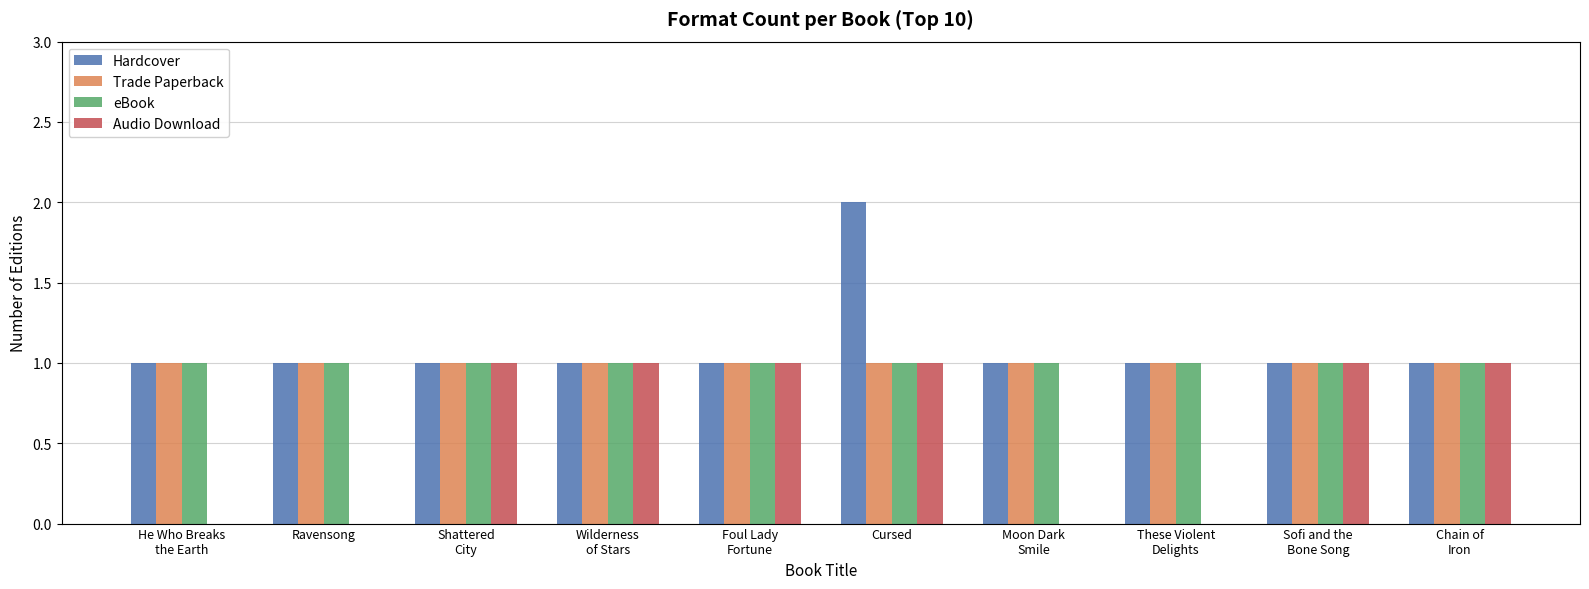

Reading left to right, what are all the values shown in this chart?

Hardcover: He Who Breaks
the Earth=1	Ravensong=1	Shattered
City=1	Wilderness
of Stars=1	Foul Lady
Fortune=1	Cursed=2	Moon Dark
Smile=1	These Violent
Delights=1	Sofi and the
Bone Song=1	Chain of
Iron=1
Trade Paperback: He Who Breaks
the Earth=1	Ravensong=1	Shattered
City=1	Wilderness
of Stars=1	Foul Lady
Fortune=1	Cursed=1	Moon Dark
Smile=1	These Violent
Delights=1	Sofi and the
Bone Song=1	Chain of
Iron=1
eBook: He Who Breaks
the Earth=1	Ravensong=1	Shattered
City=1	Wilderness
of Stars=1	Foul Lady
Fortune=1	Cursed=1	Moon Dark
Smile=1	These Violent
Delights=1	Sofi and the
Bone Song=1	Chain of
Iron=1
Audio Download: He Who Breaks
the Earth=0	Ravensong=0	Shattered
City=1	Wilderness
of Stars=1	Foul Lady
Fortune=1	Cursed=1	Moon Dark
Smile=0	These Violent
Delights=0	Sofi and the
Bone Song=1	Chain of
Iron=1